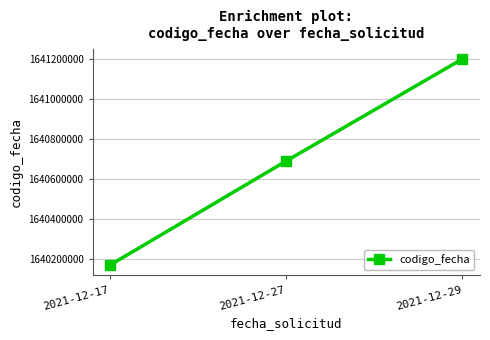

What value does the data have at 2021-12-17?

1640170181